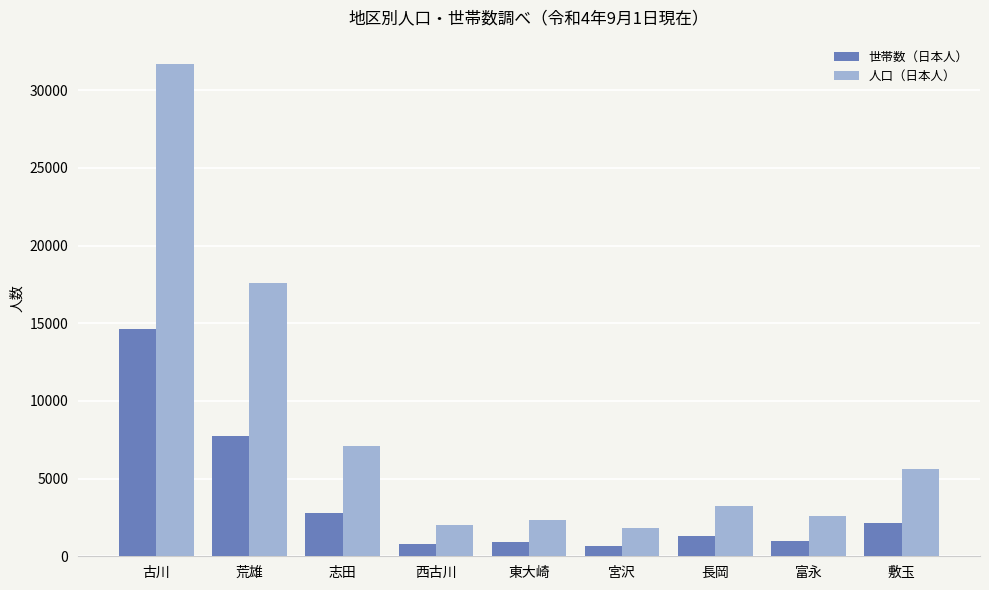

At which label does 人口（日本人） first exceed 3258?

古川